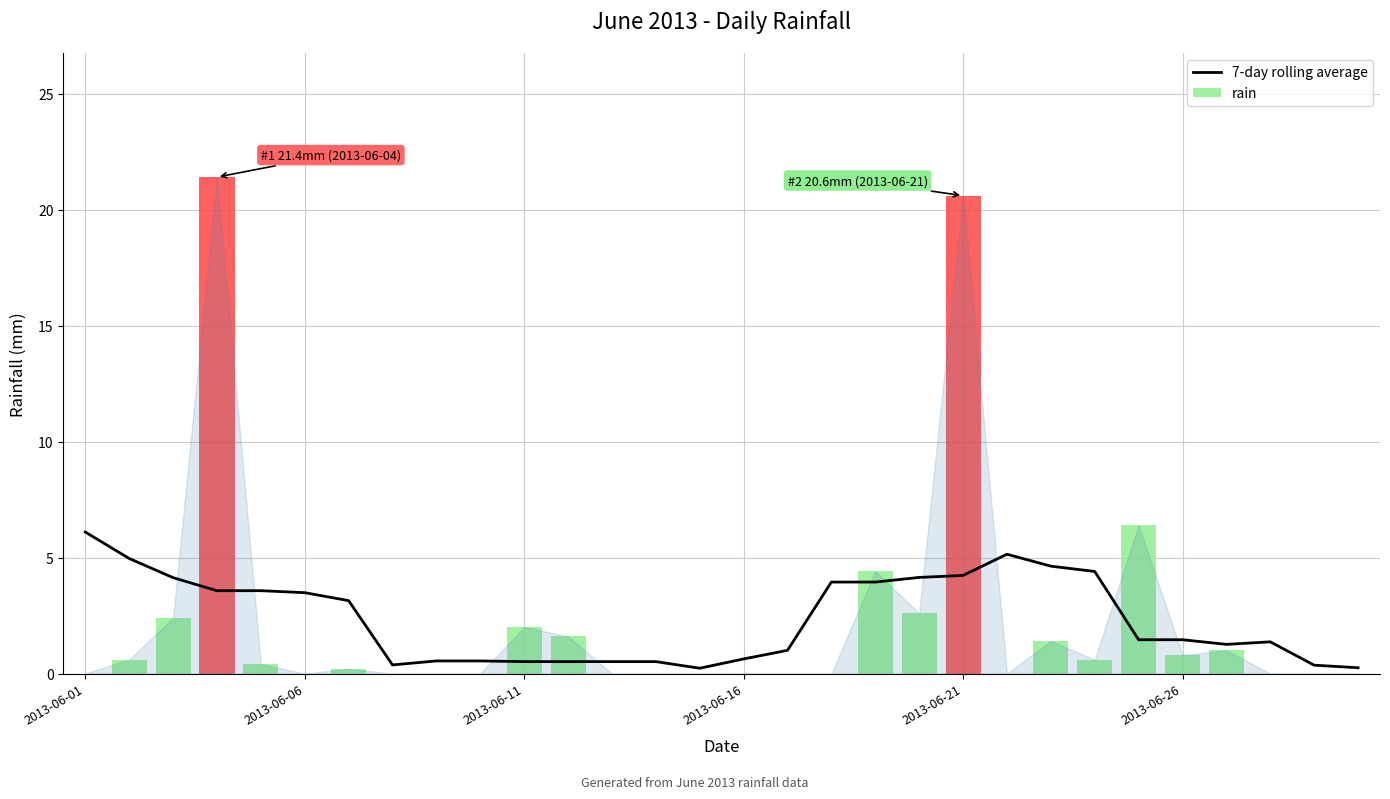

The value at 14 is 0.1. True or false?

False